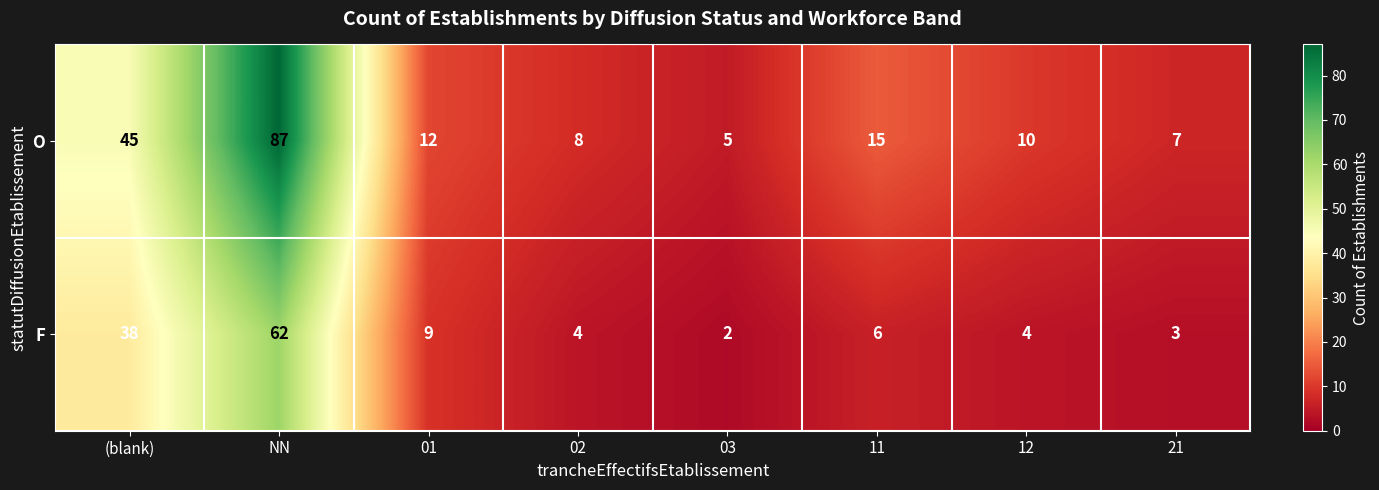

Which series has the largest range (max minus min)?

O